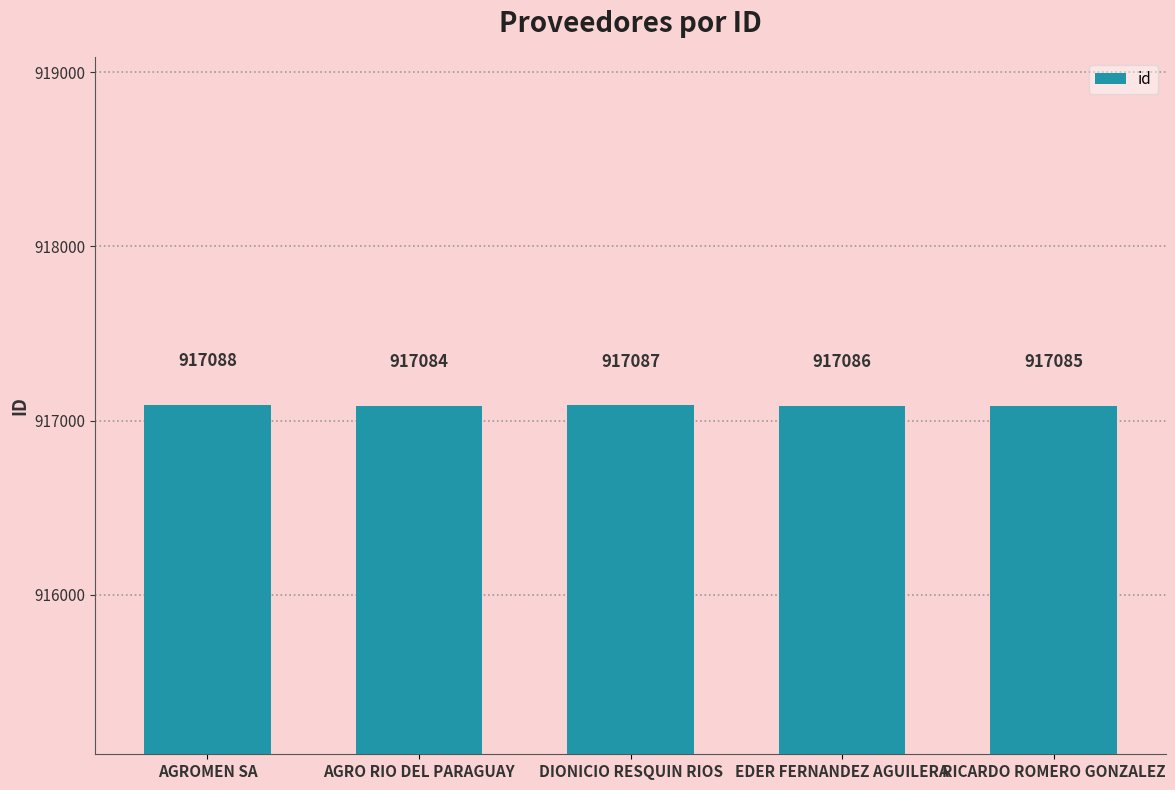

List the labels in order of value, largest first.

AGROMEN SA, DIONICIO RESQUIN RIOS, EDER FERNANDEZ AGUILERA, RICARDO ROMERO GONZALEZ, AGRO RIO DEL PARAGUAY